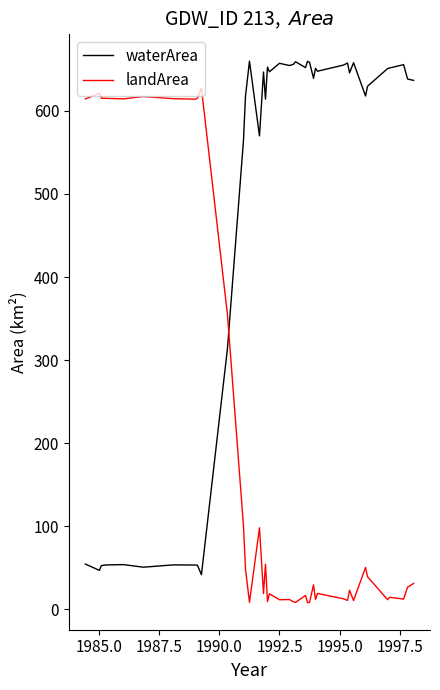

Rank the series by their average value, from highest to lowest.

waterArea, landArea